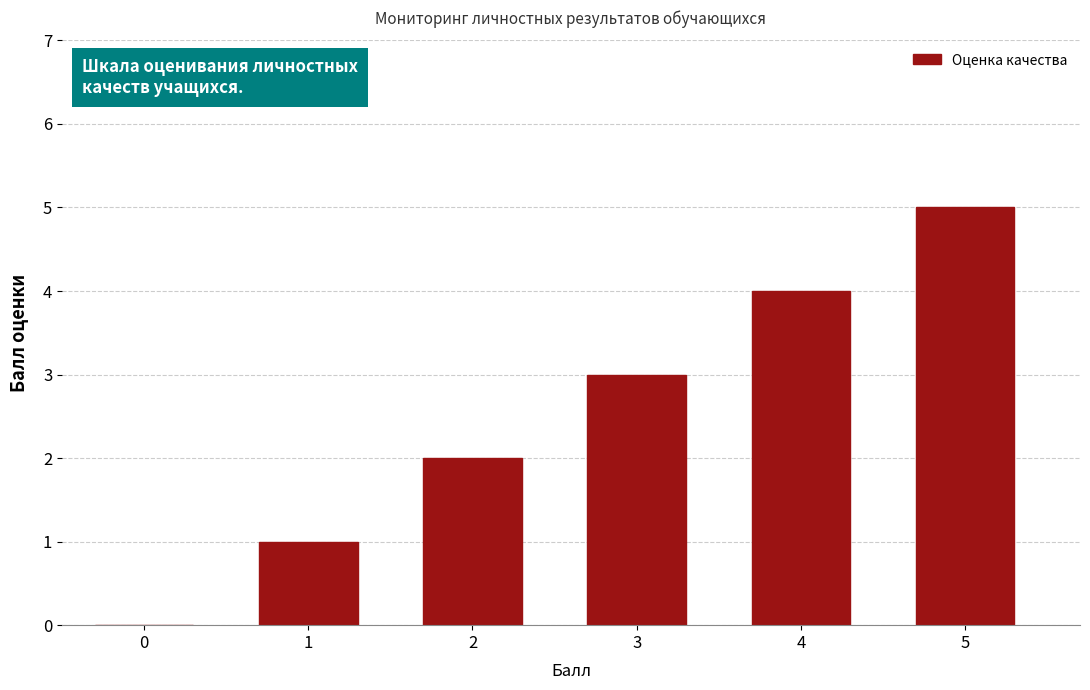

True or false: the data shows 2 at 4.

False